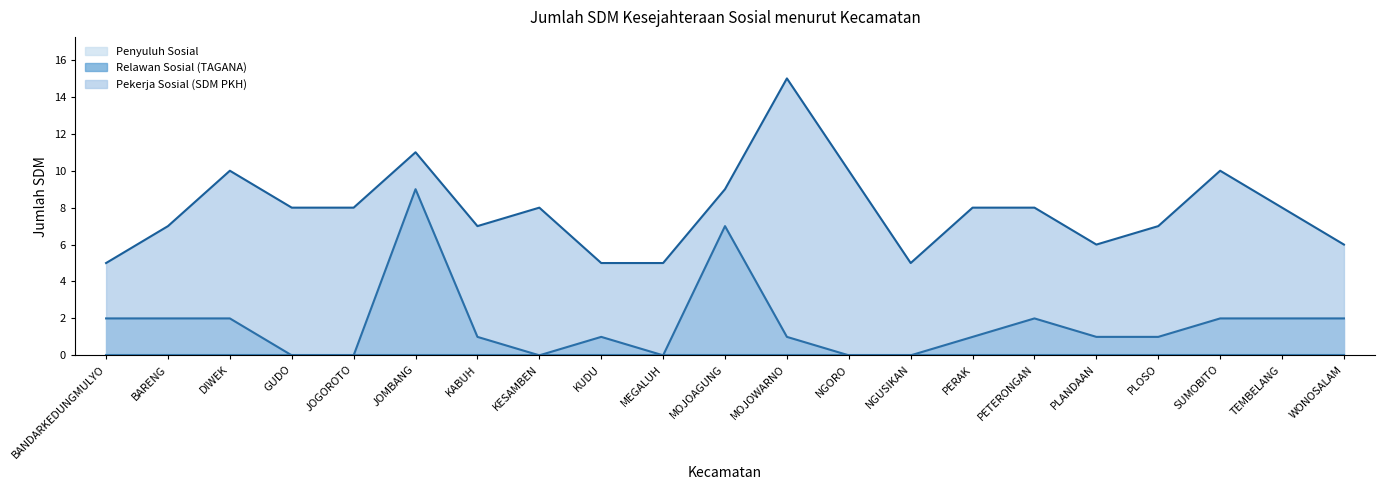

What is the label of the 9th point from the left?

KUDU